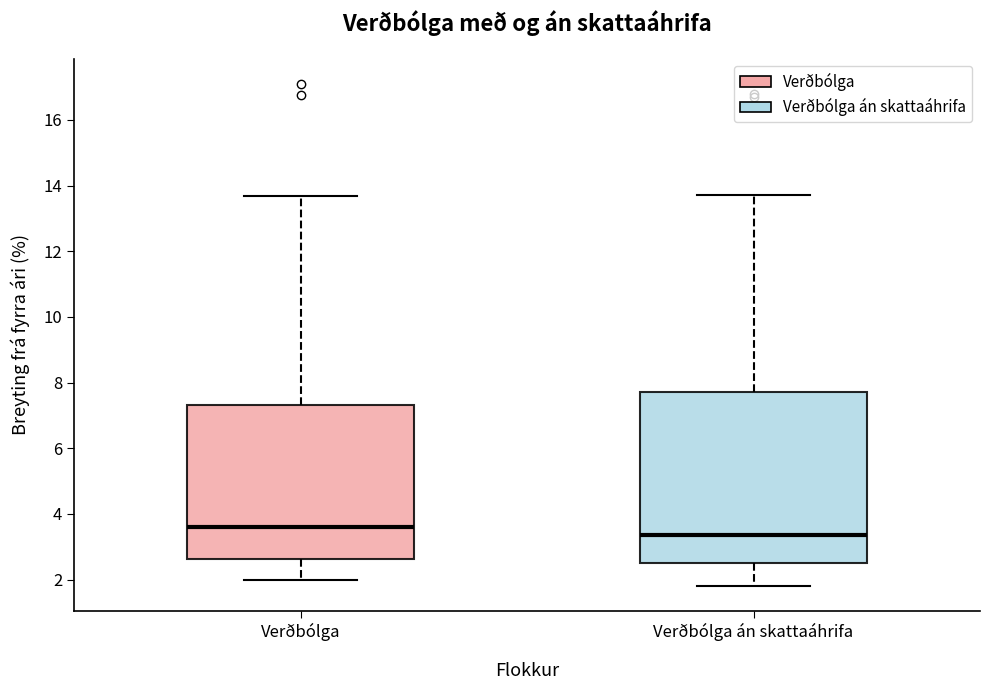

Comparing the boxes themselves (not the whiskers), which one is the tallest?

Verðbólga án skattaáhrifa